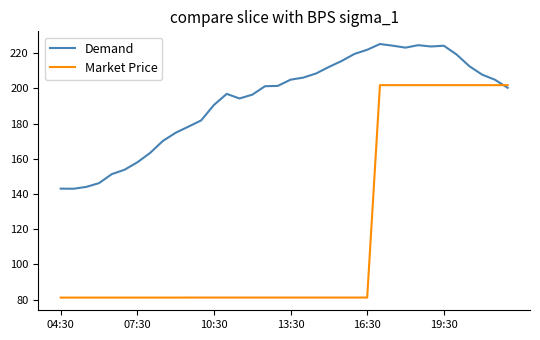

Count the number of data series in this chart.

2